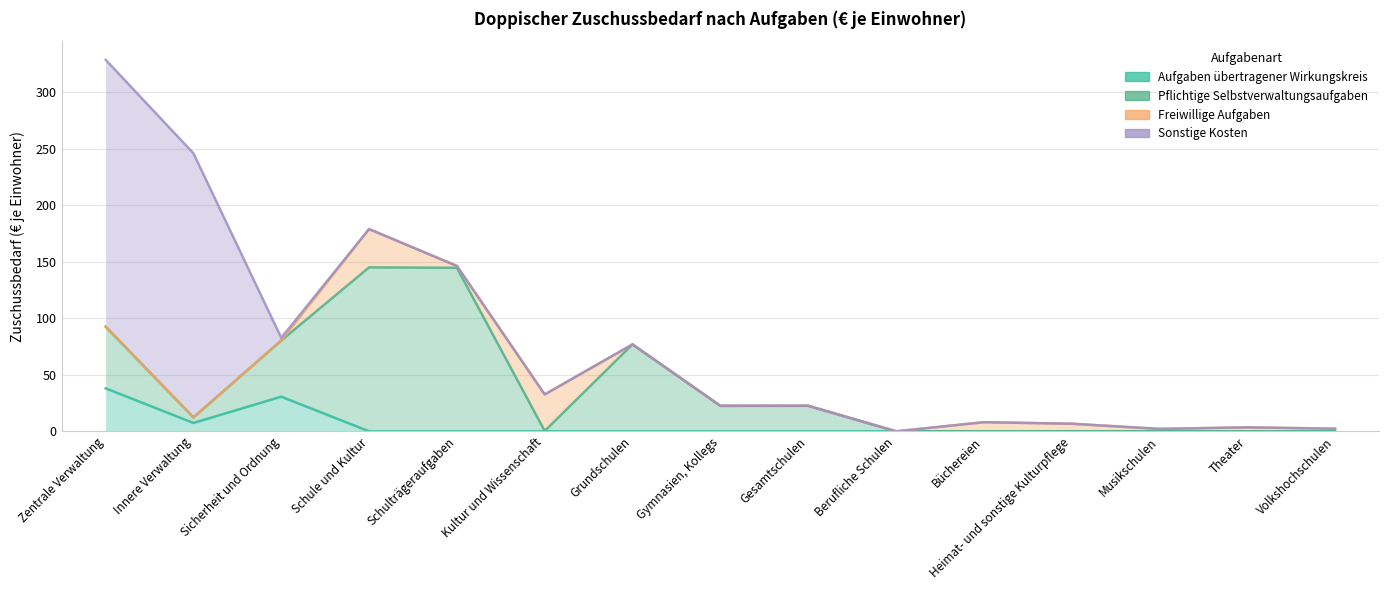

List the labels in order of Sonstige Kosten value, smallest first.

Schule und Kultur, Schulträgeraufgaben, Kultur und Wissenschaft, Grundschulen, Gymnasien, Kollegs, Gesamtschulen, Berufliche Schulen, Büchereien, Heimat- und sonstige Kulturpflege, Musikschulen, Theater, Volkshochschulen, Sicherheit und Ordnung, Innere Verwaltung, Zentrale Verwaltung